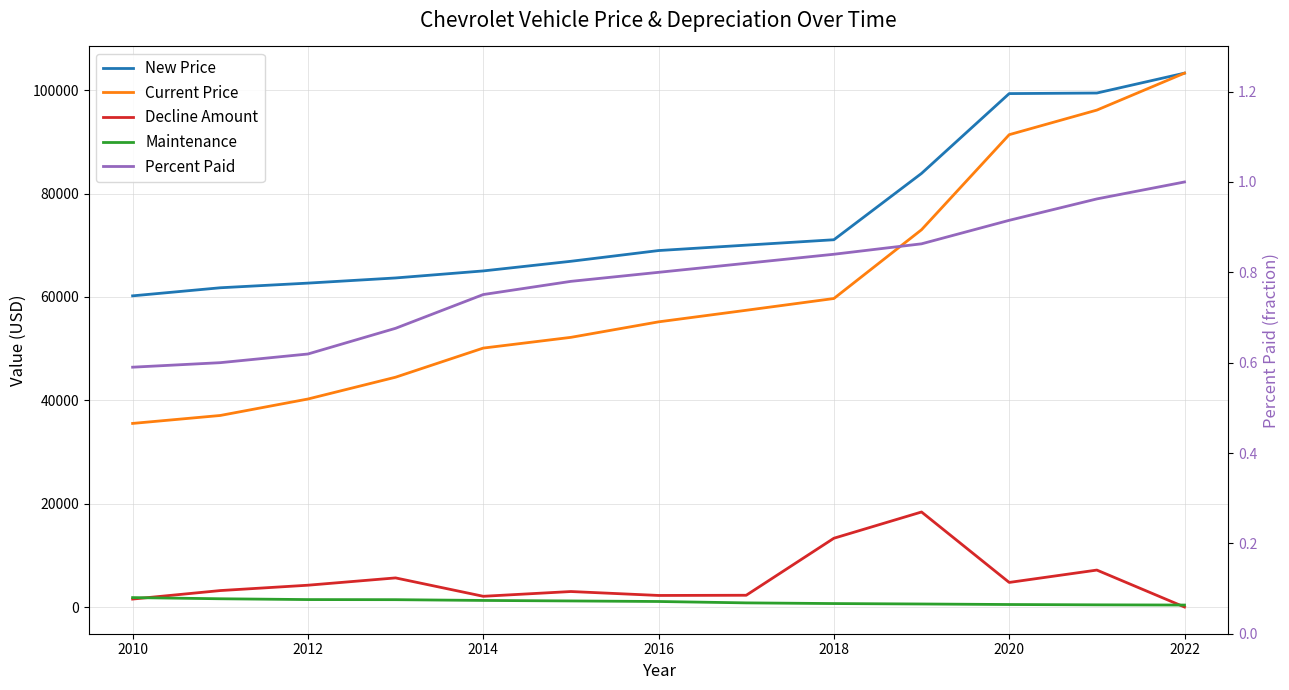

Is it true that Percent Paid equals 0.5 at 11?

False